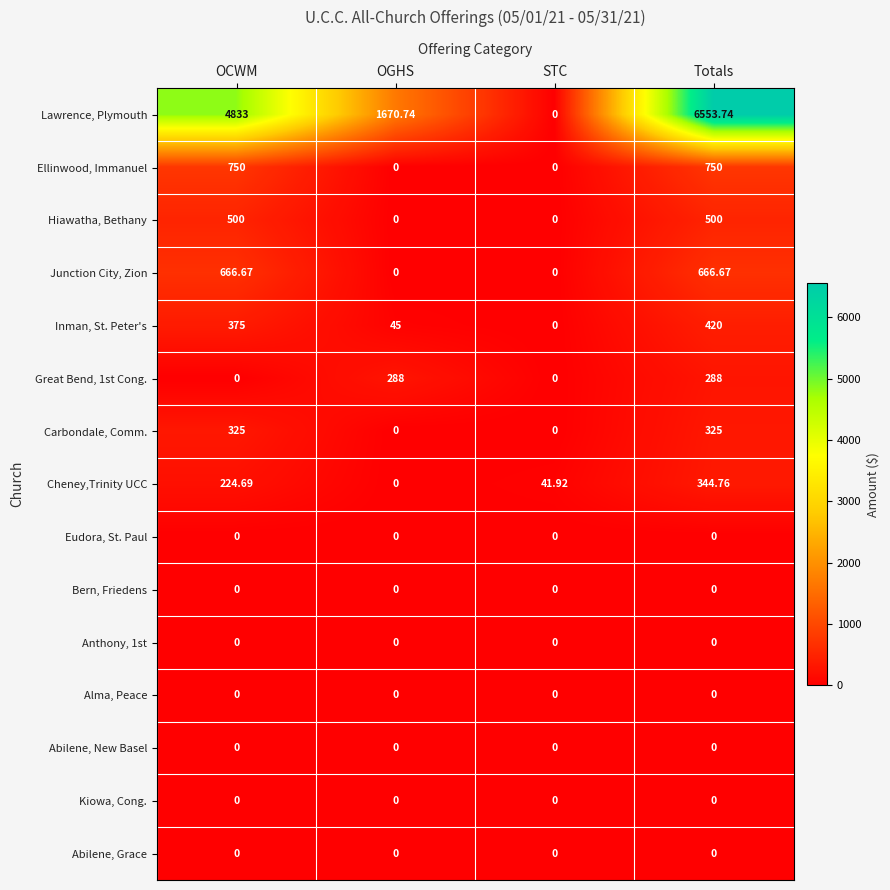

At which category does the chart reach its peak across all series?

Totals